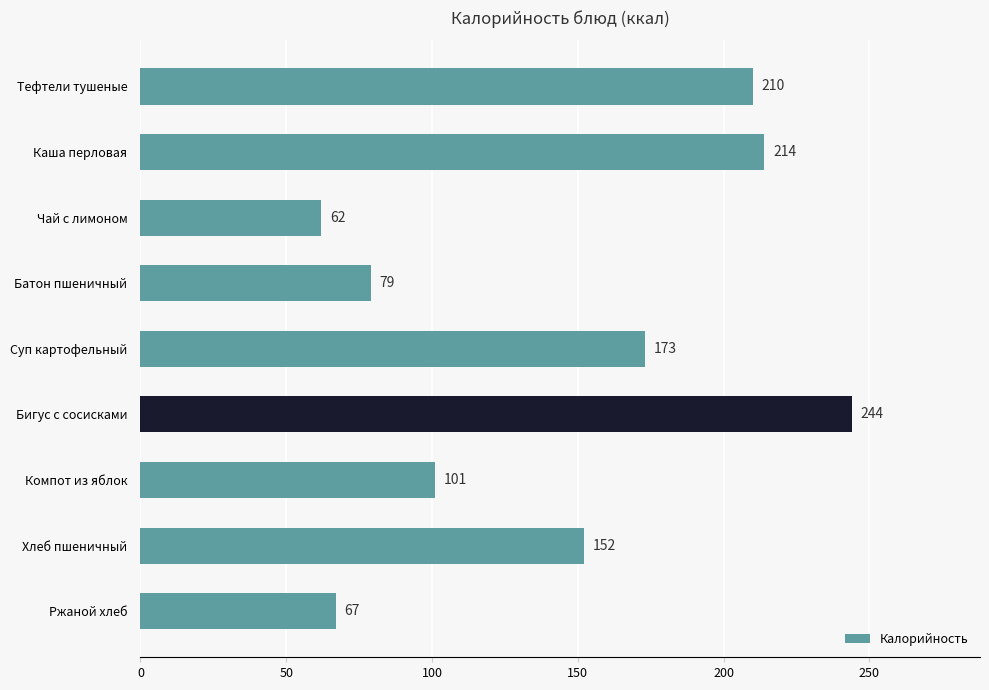

What is the average value?

145